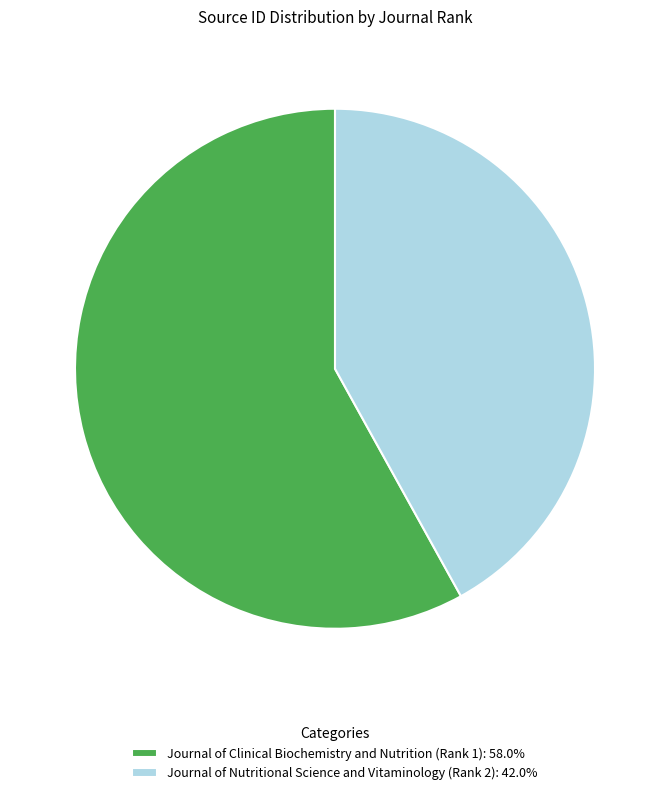

True or false: Journal of Nutritional Science and Vitaminology (Rank 2) accounts for 42% of the total.

True